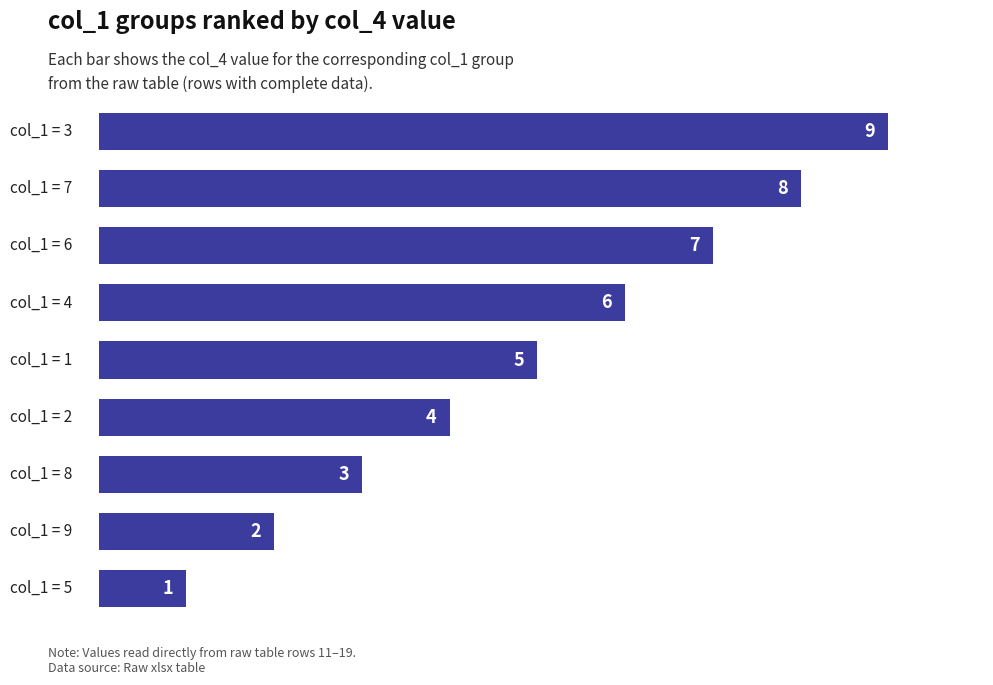

Does the chart contain any negative values?

No